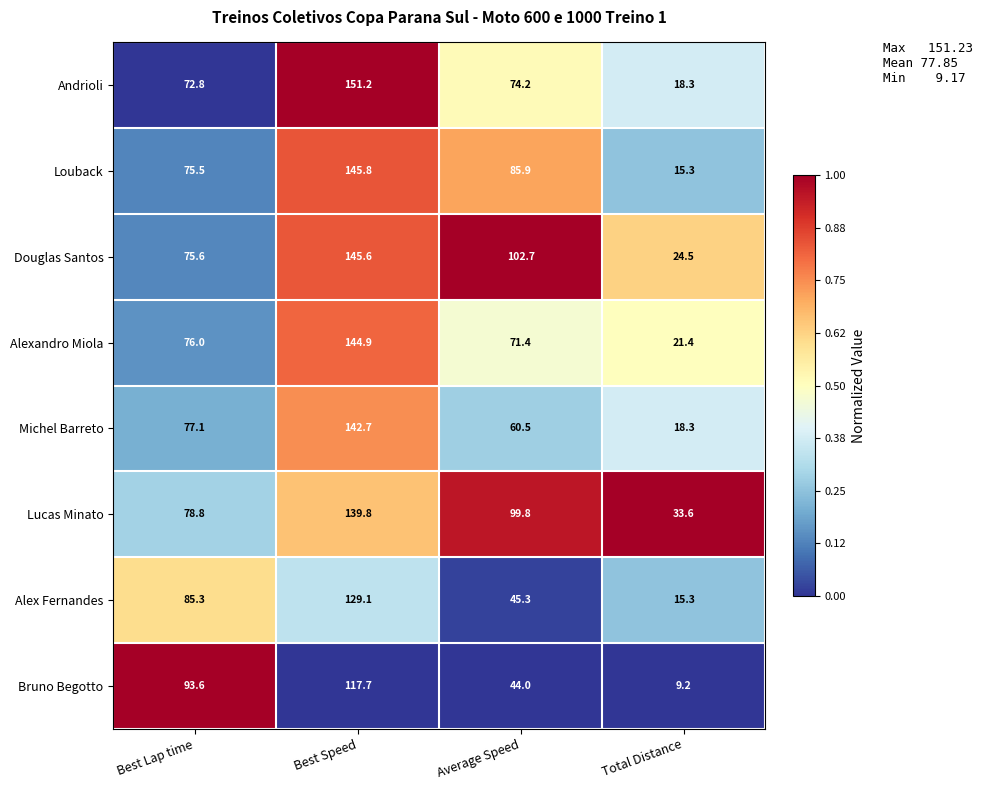

At Average Speed, list the series in order from largest to smallest.

Douglas Santos, Lucas Minato, Louback, Andrioli, Alexandro Miola, Michel Barreto, Alex Fernandes, Bruno Begotto